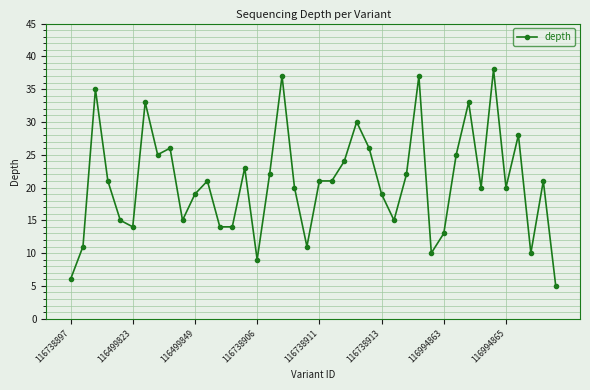

True or false: there are more than 2 points higher than both neighbors.

True